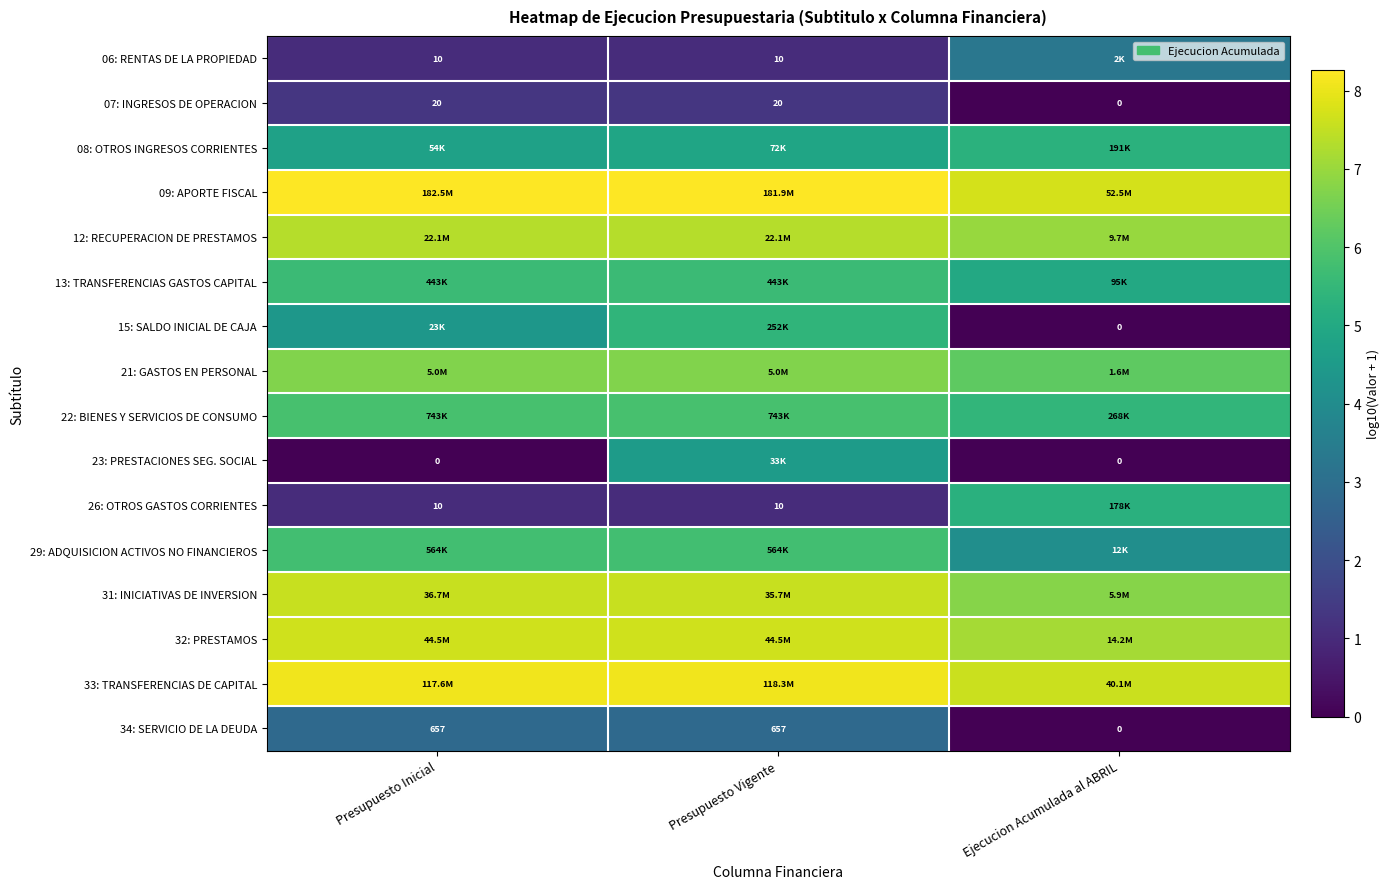

At Presupuesto Inicial, list the series in order from largest to smallest.

09: APORTE FISCAL, 33: TRANSFERENCIAS DE CAPITAL, 32: PRESTAMOS, 31: INICIATIVAS DE INVERSION, 12: RECUPERACION DE PRESTAMOS, 21: GASTOS EN PERSONAL, 22: BIENES Y SERVICIOS DE CONSUMO, 29: ADQUISICION ACTIVOS NO FINANCIEROS, 13: TRANSFERENCIAS GASTOS CAPITAL, 08: OTROS INGRESOS CORRIENTES, 15: SALDO INICIAL DE CAJA, 34: SERVICIO DE LA DEUDA, 07: INGRESOS DE OPERACION, 06: RENTAS DE LA PROPIEDAD, 26: OTROS GASTOS CORRIENTES, 23: PRESTACIONES SEG. SOCIAL